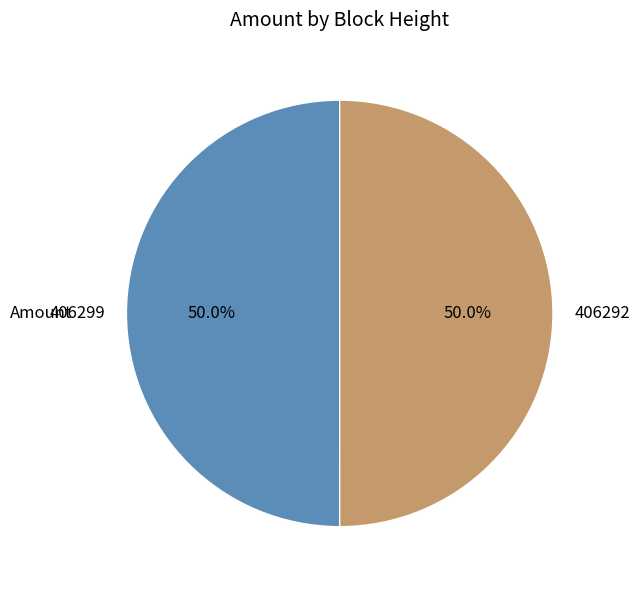

To the nearest percent, what percentage of the pie is 406299?

50%